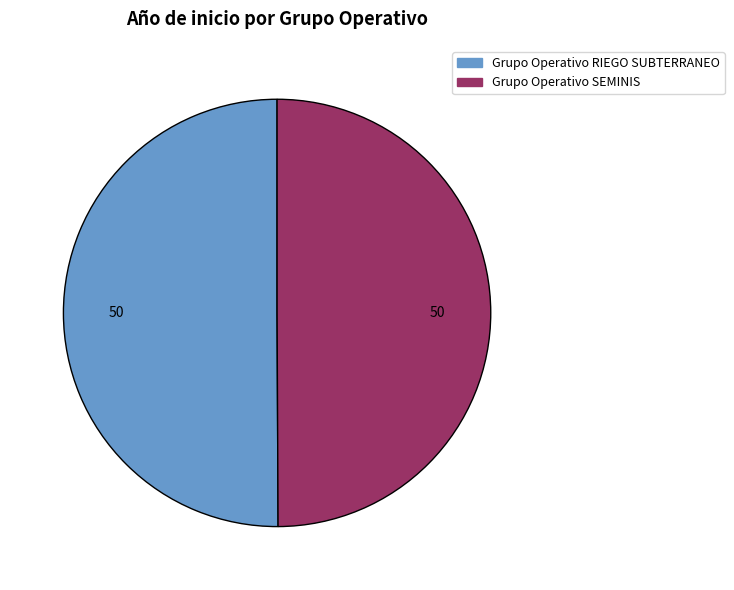

Combined, do Grupo Operativo RIEGO SUBTERRANEO and Grupo Operativo SEMINIS account for over 50%?

Yes